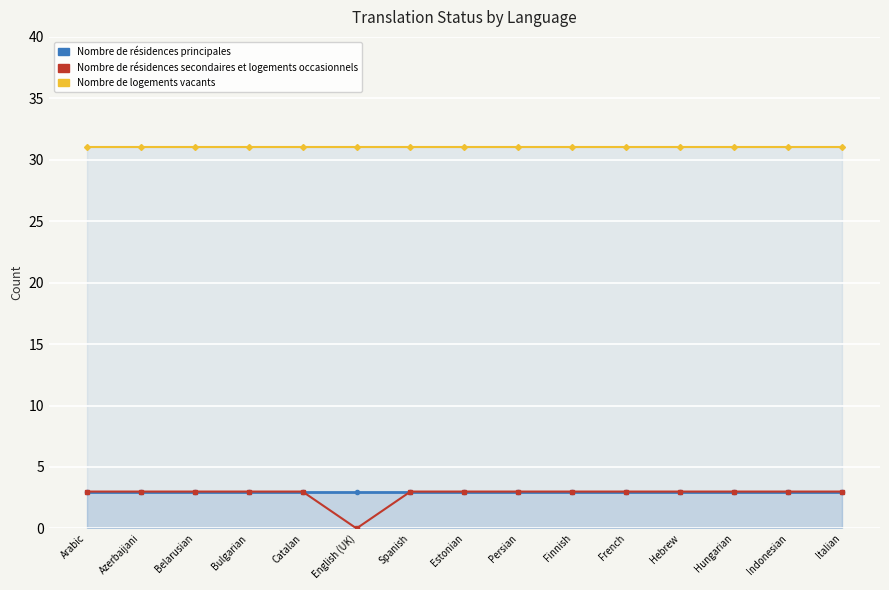

At which label does Nombre de résidences principales reach its peak?

Arabic